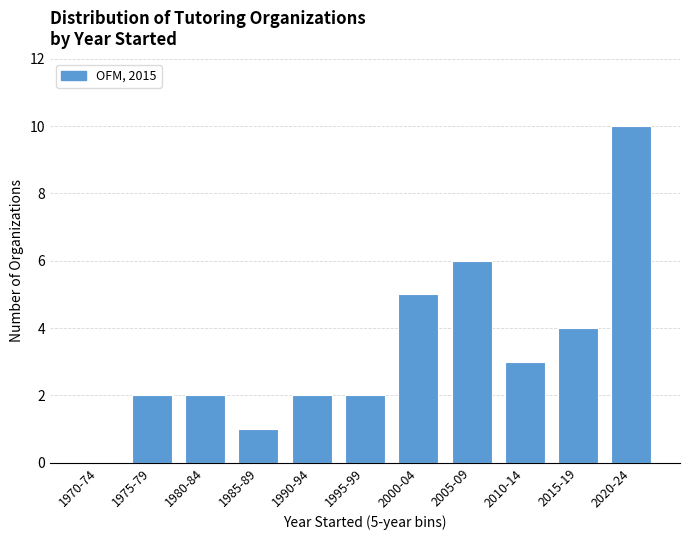

Reading left to right, transcribe all the data shown in this chart.

1970-74=0	1975-79=2	1980-84=2	1985-89=1	1990-94=2	1995-99=2	2000-04=5	2005-09=6	2010-14=3	2015-19=4	2020-24=10